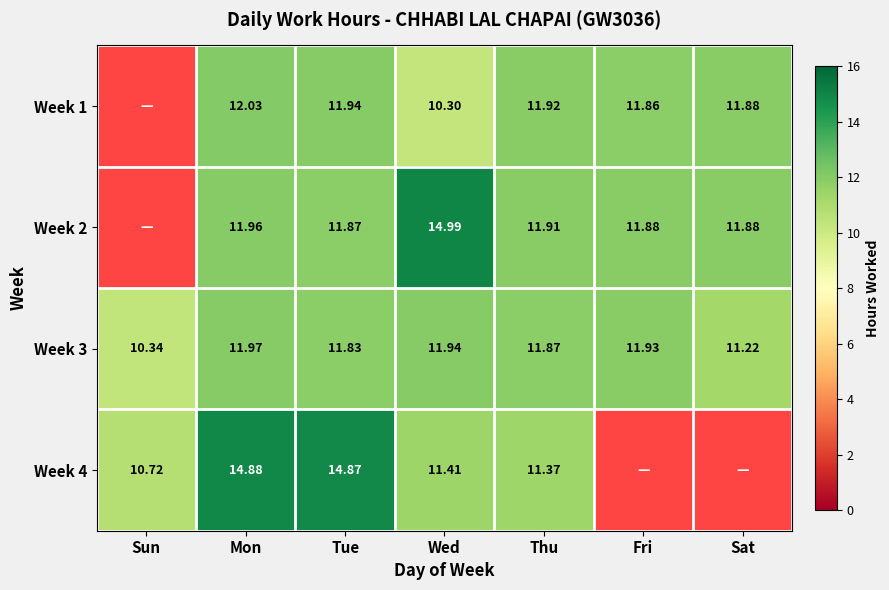

At which category is the sum across all series the highest?

Mon